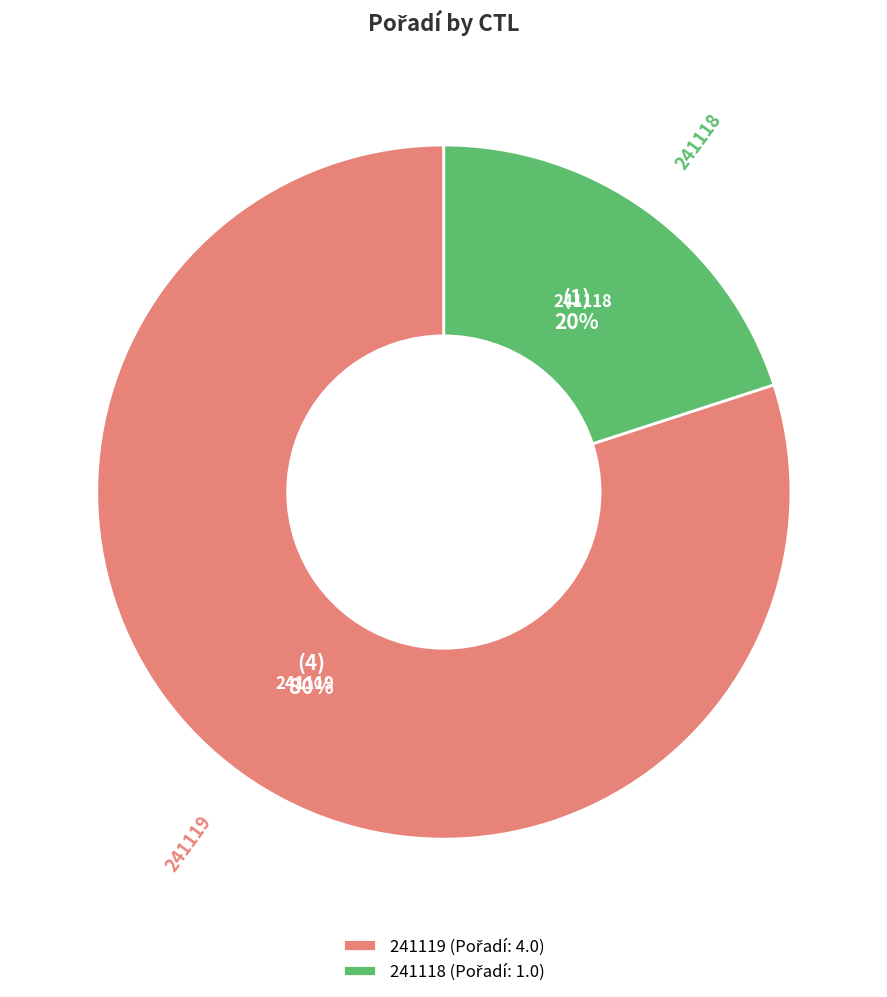

Is the sum of 241119 and 241118 greater than half?

Yes